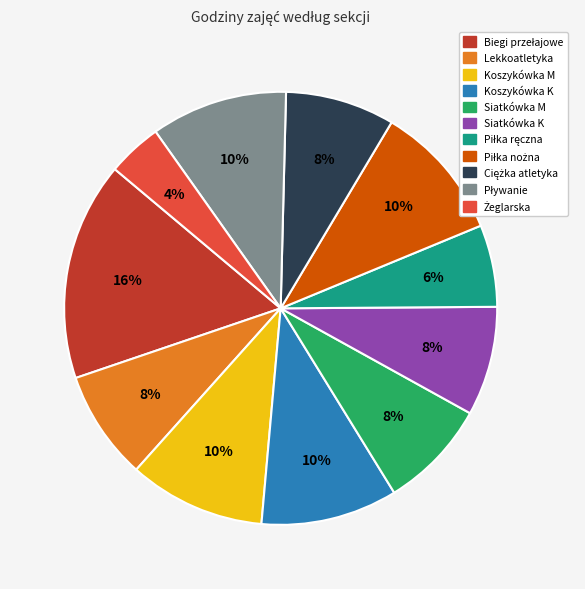

Does any single category account for the majority?

No